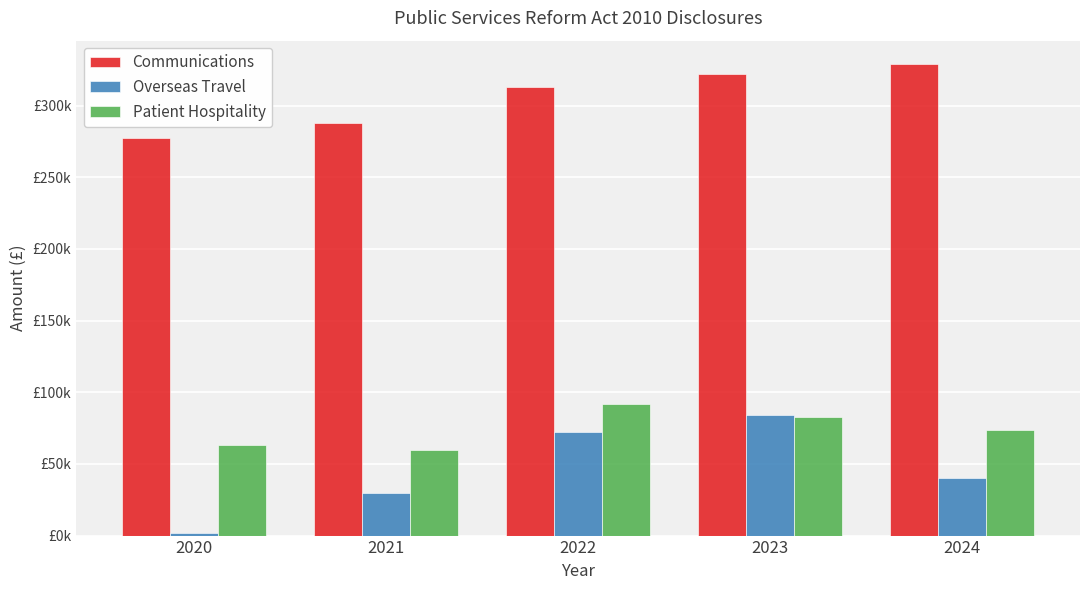

Read the Patient Hospitality value at 2020.

62974.1